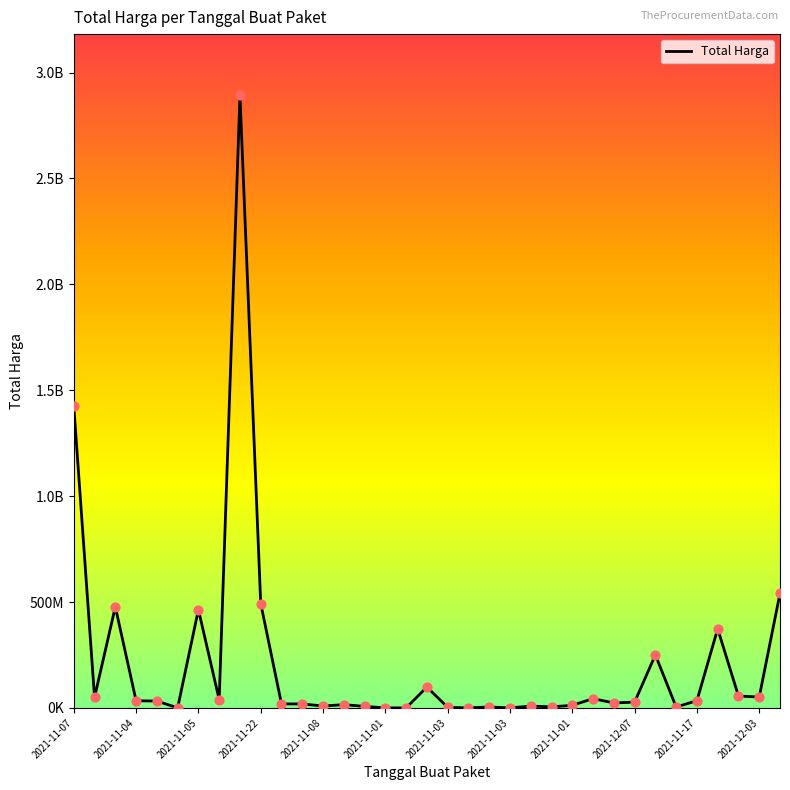

Is this an area chart (filled region under the line)?

No